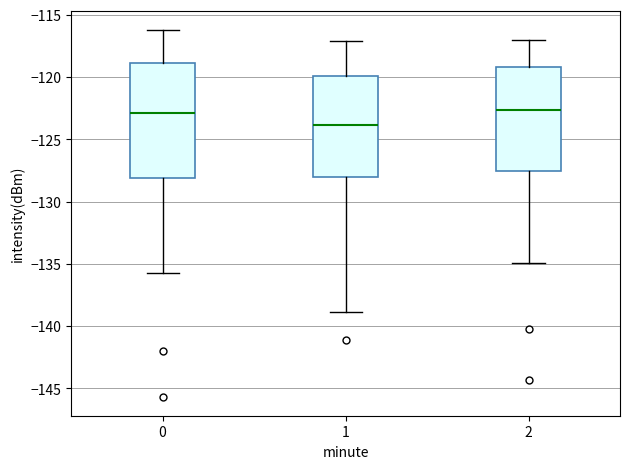

Comparing the boxes themselves (not the whiskers), which one is the tallest?

0